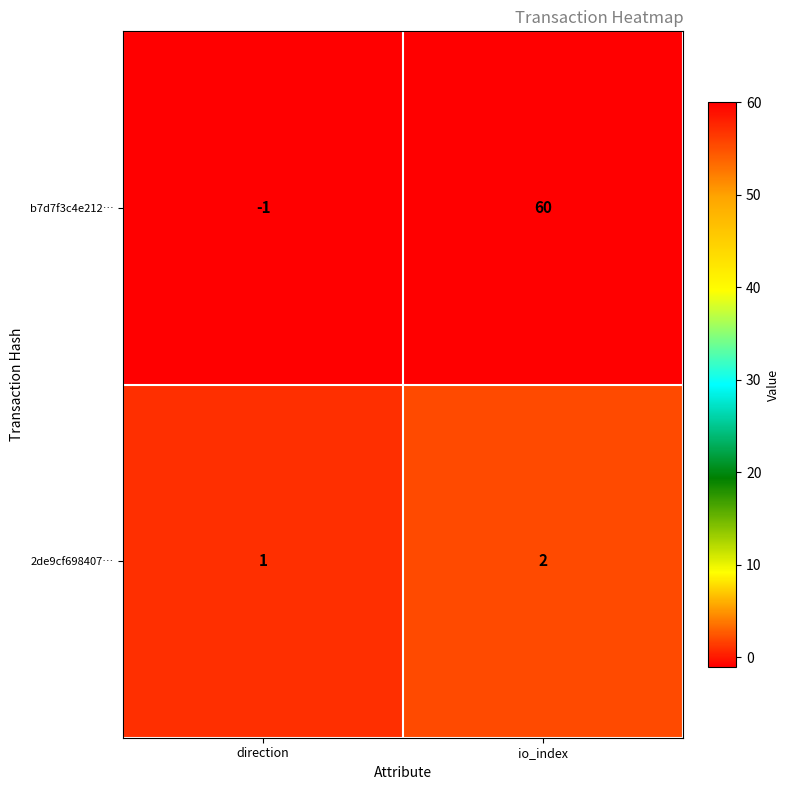

What is the sum of all 2de9cf698407… values?

3